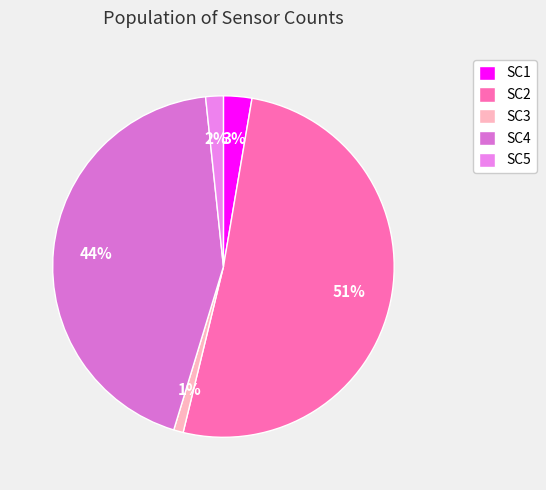

Count the number of slices in the pie.

5